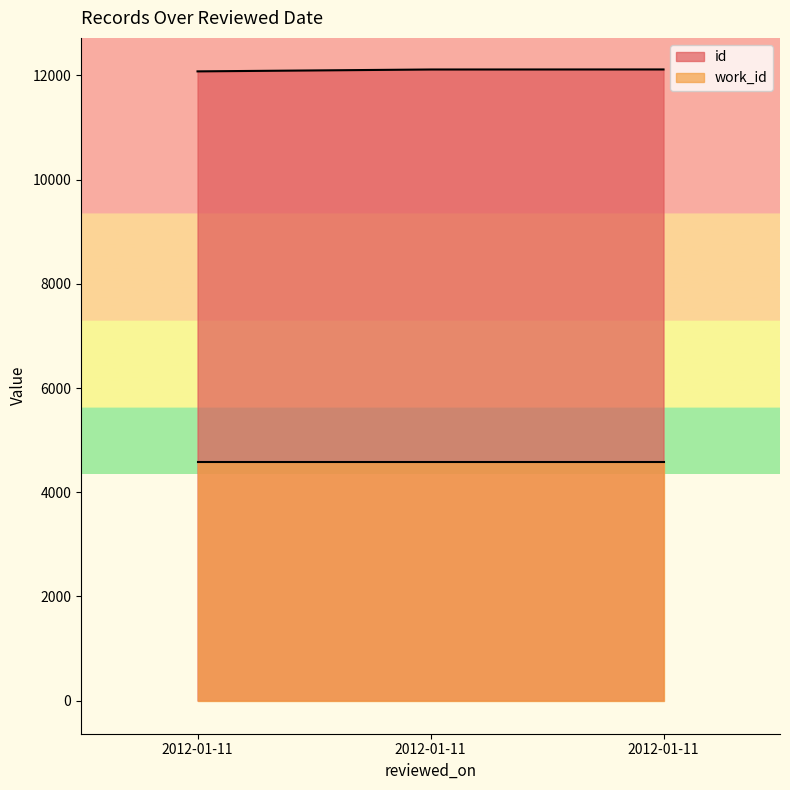

What is the sum of all values?

36310